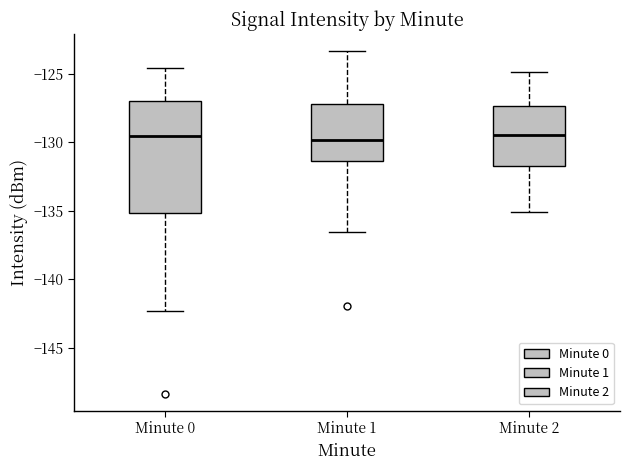

Reading left to right, transcribe this box plot: for each box, give where its median line is, the range the box spans, and where its two whiskers end, as read against the y-axis. The values are not printed on the chart, so give them approximately, as read against the axis.

Minute 0: median -129.5, box -135.0 to -127.0, whiskers -142.5 to -124.5
Minute 1: median -130.0, box -131.5 to -127.0, whiskers -136.5 to -123.5
Minute 2: median -129.5, box -131.5 to -127.5, whiskers -135.0 to -125.0